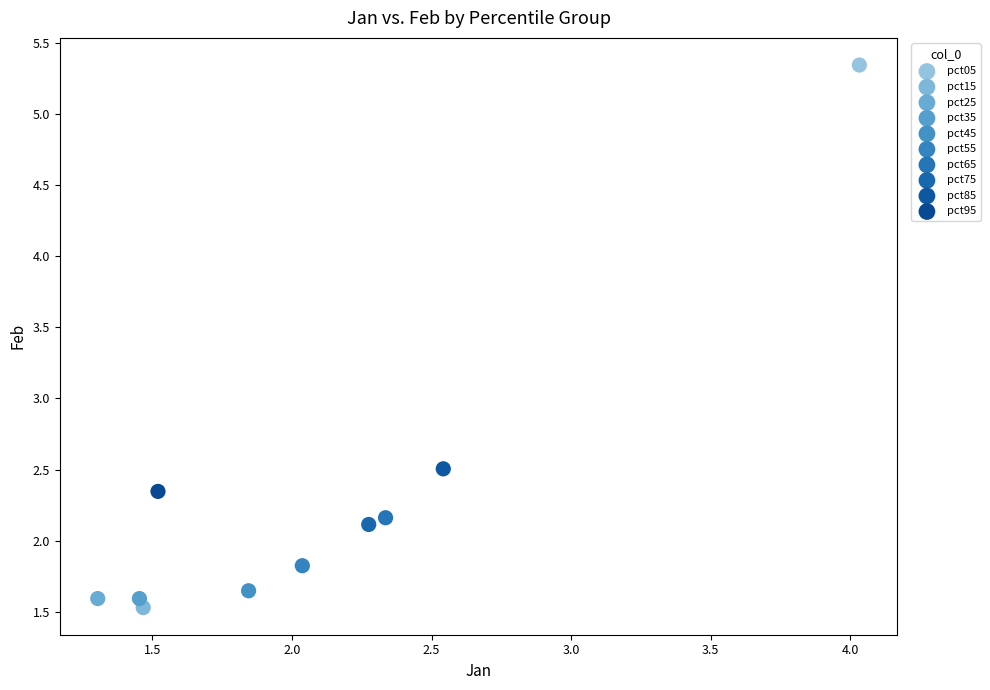

Which series contains the lowest Y value?

pct15